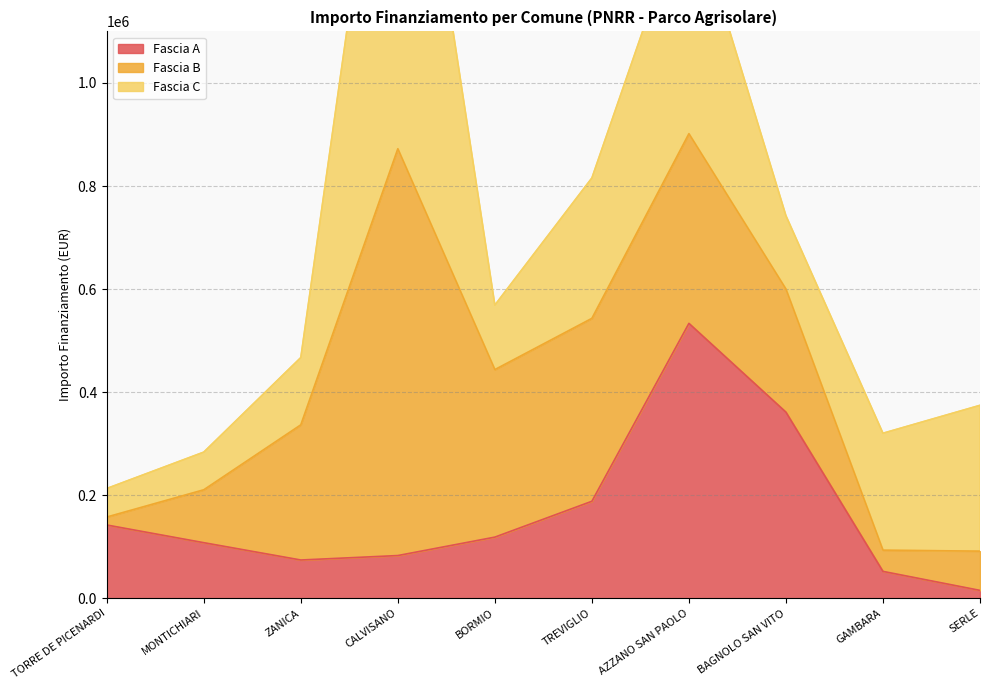

What are all the series names shown in the legend?

Fascia A, Fascia B, Fascia C